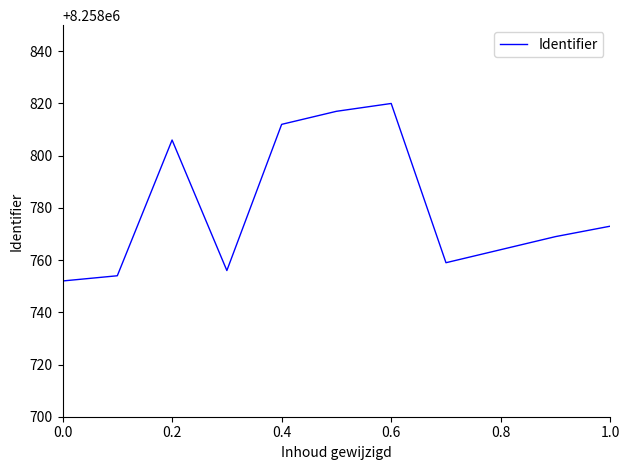

How many lines are shown in the chart?

1